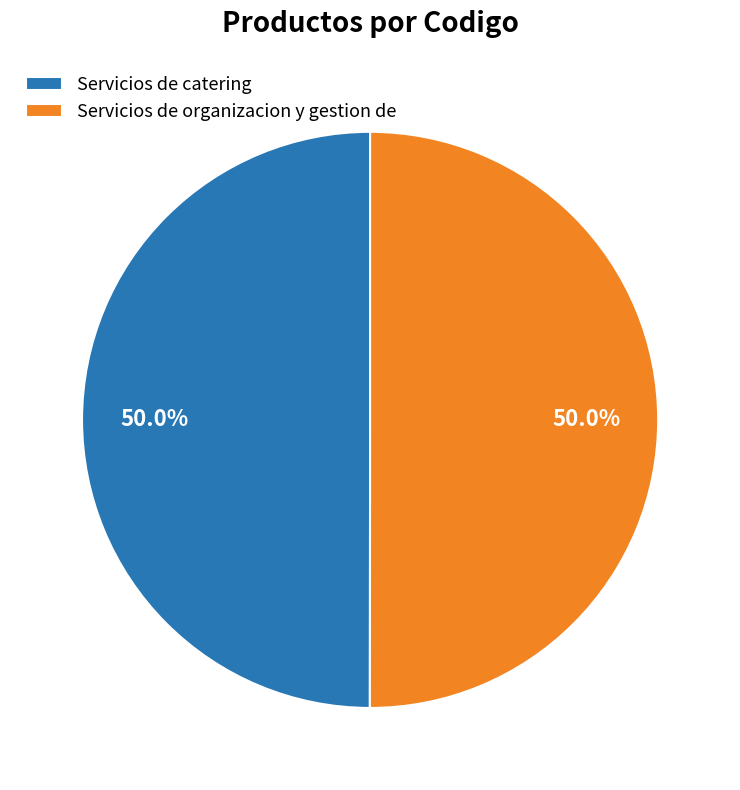

To the nearest percent, what is the combined percentage of Servicios de catering and Servicios de organizacion y gestion de?

100%